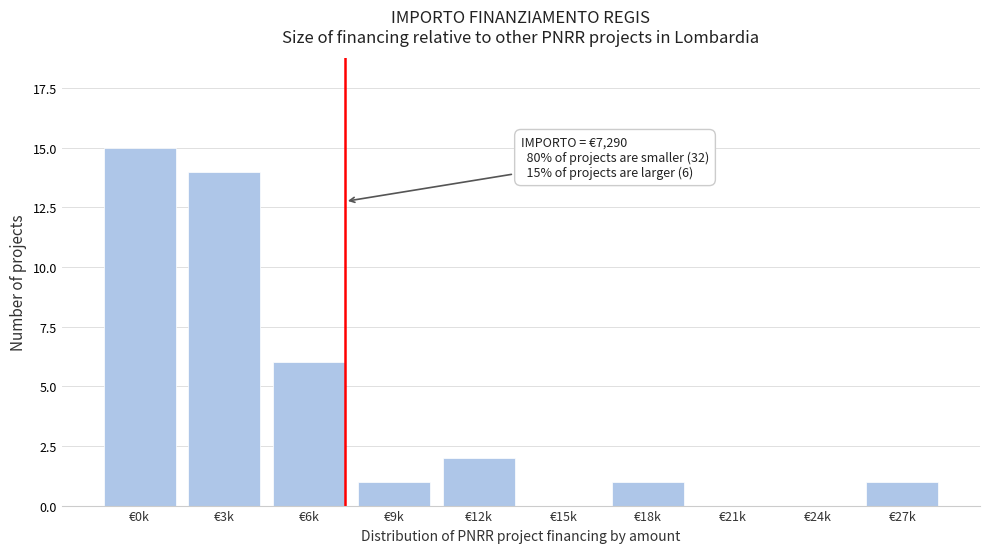

Reading left to right, list all the values displayed in this chart.

€0k=15	€3k=14	€6k=6	€9k=1	€12k=2	€15k=0	€18k=1	€21k=0	€24k=0	€27k=1